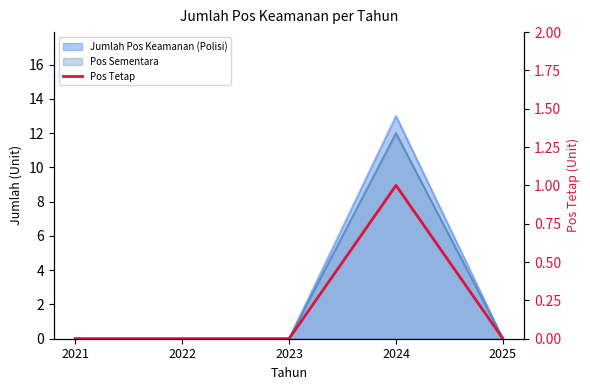

How many lines are shown in the chart?

1